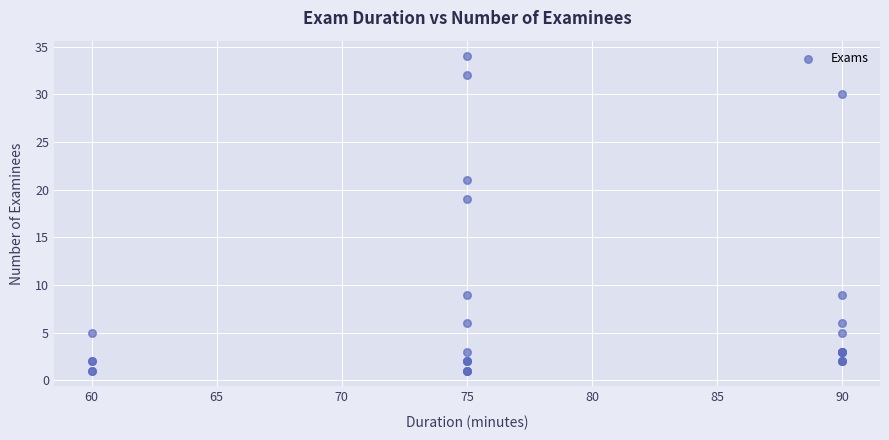

What Y value in the scatter plot is closest to 17?

19